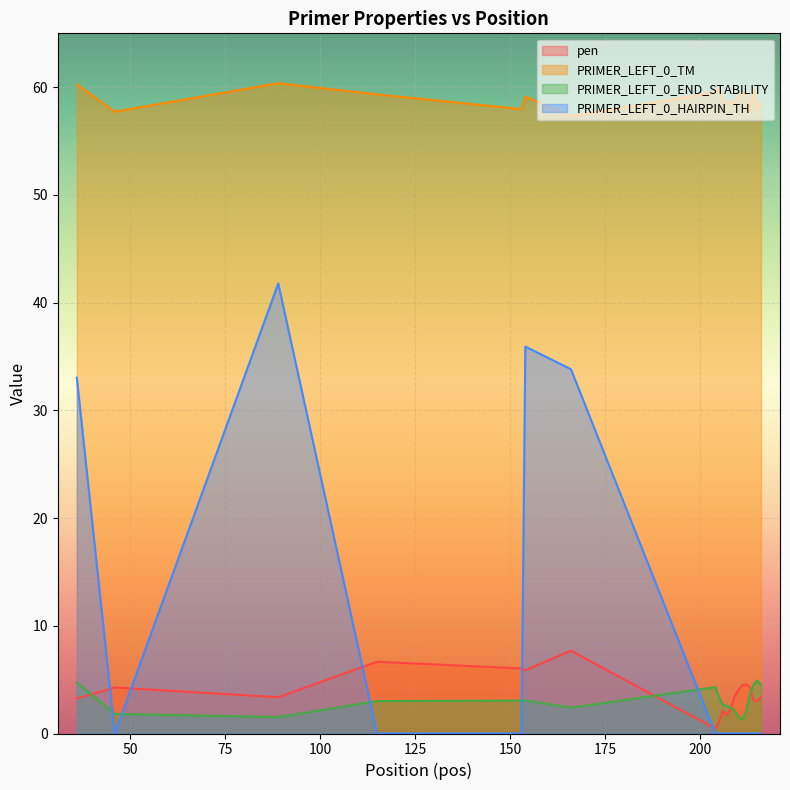

At how many categories does at least one series exceed 58?

16